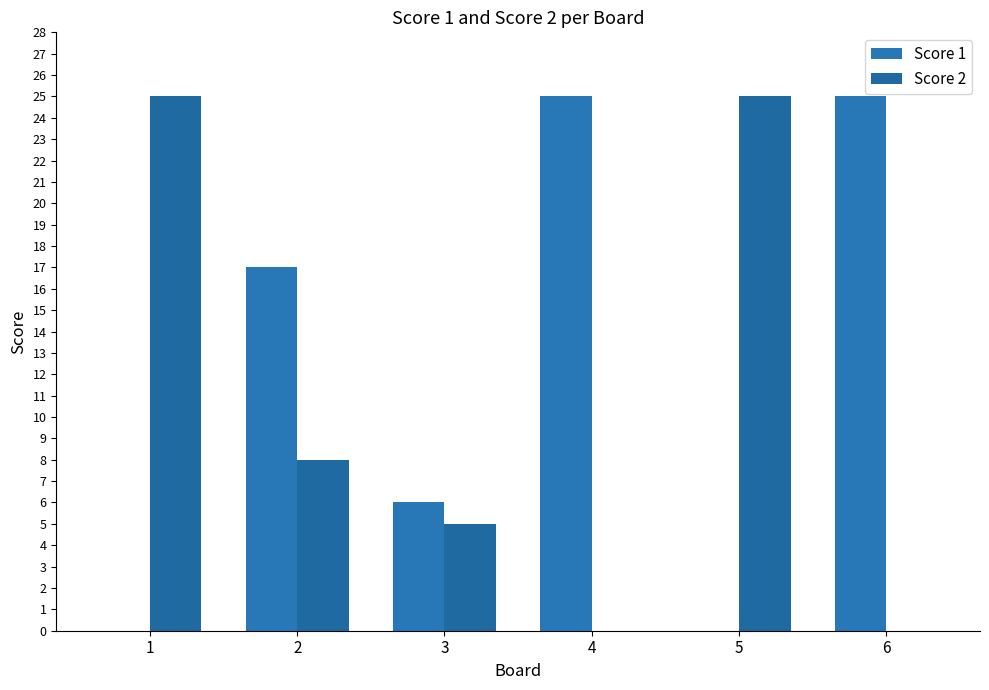

At 3, list the series in order from smallest to largest.

Score 2, Score 1